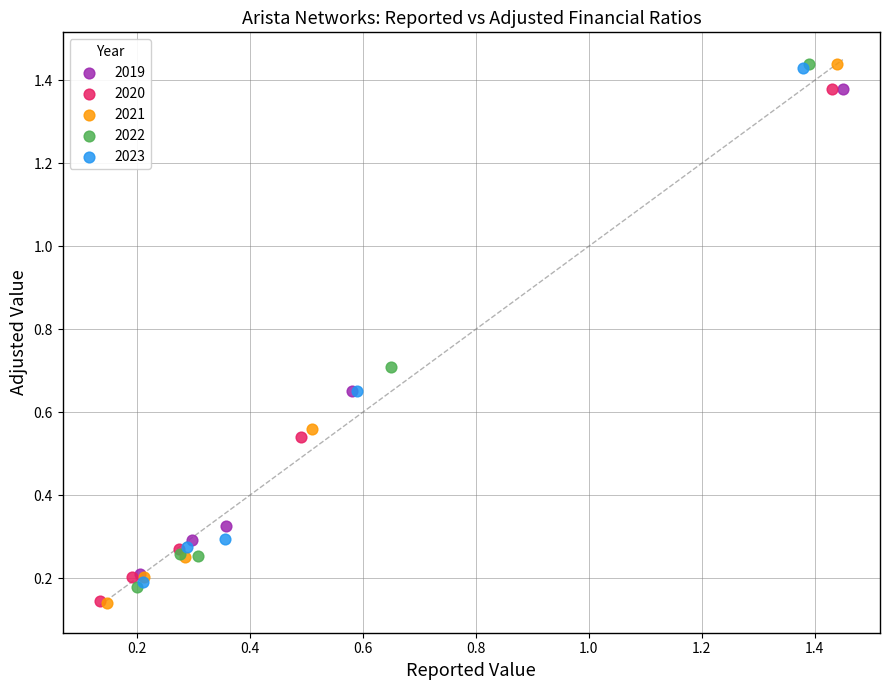

Which series has the widest spread of Y values?

2021